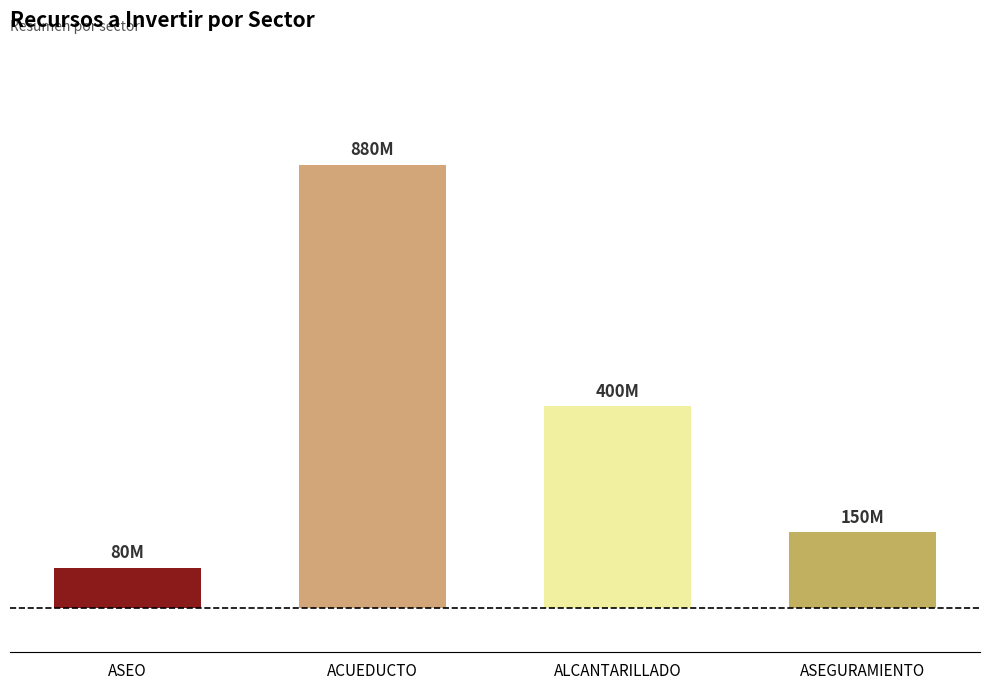

What is the approximate value at ALCANTARILLADO, to the nearest 10?

400000000